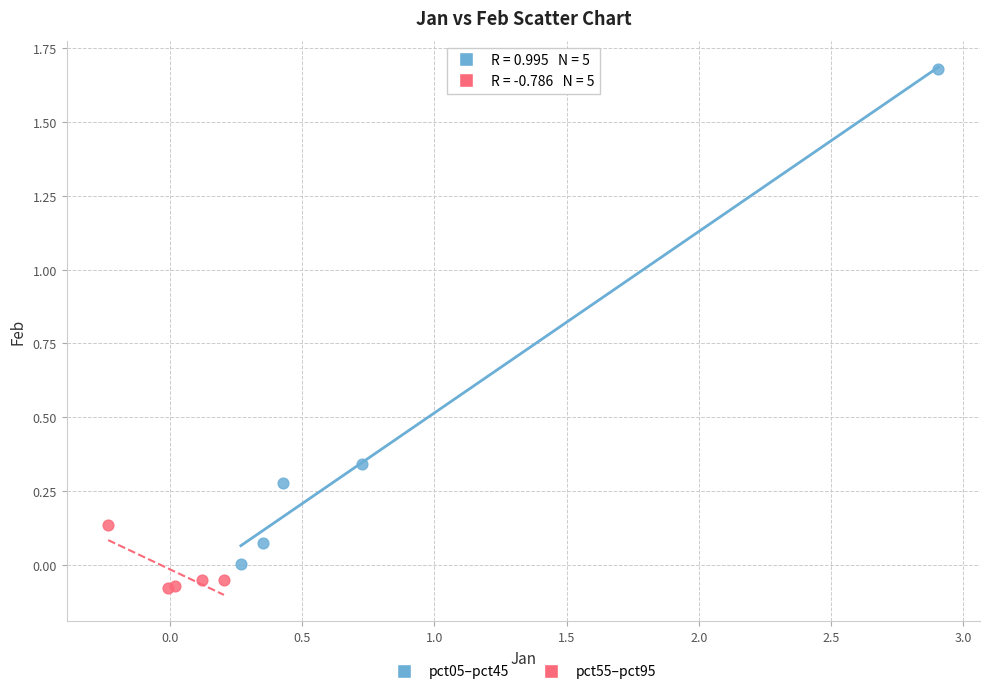

Which series has the largest Y range (max minus min)?

pct05–pct45